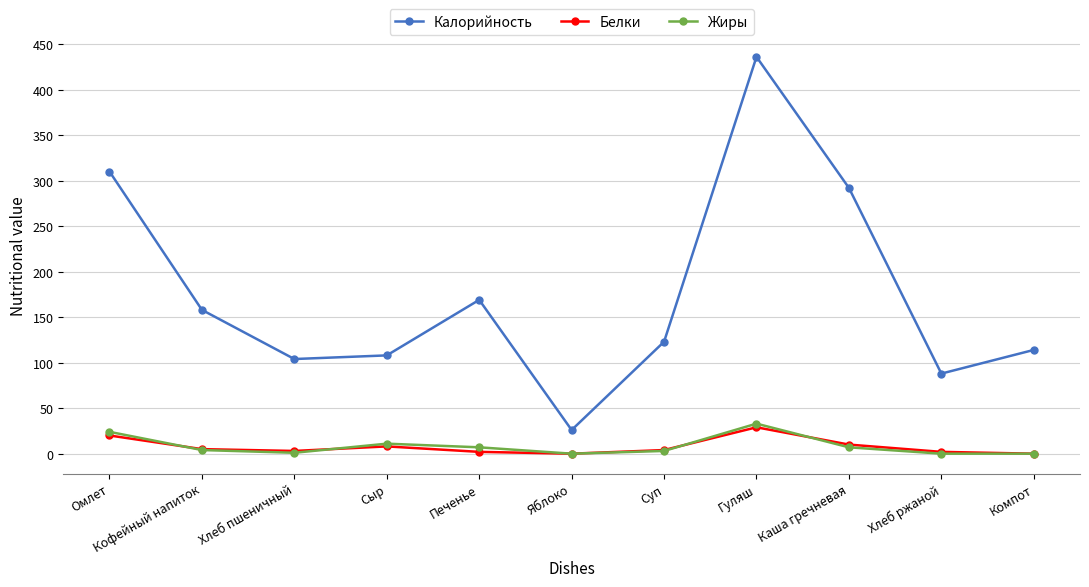

What is the maximum value for Белки?

29